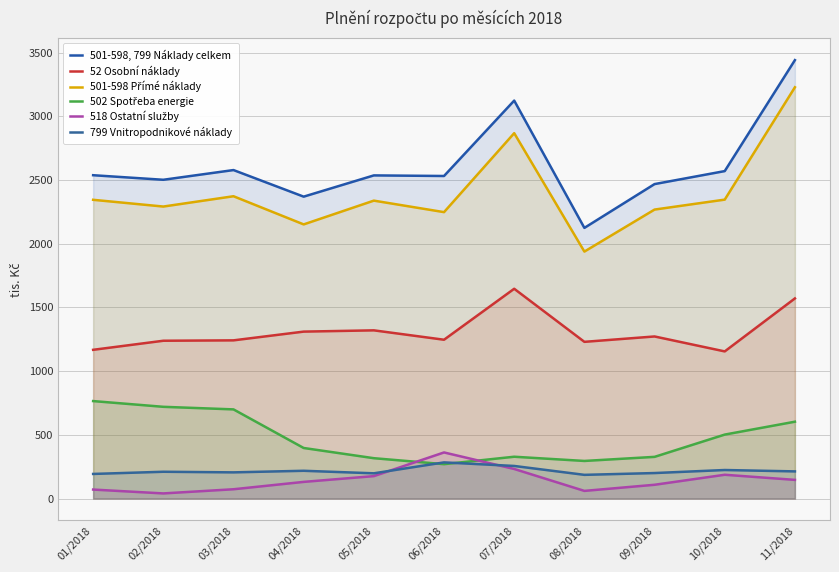

How many interior local valleys does the 501-598 Přímé náklady series have?

4